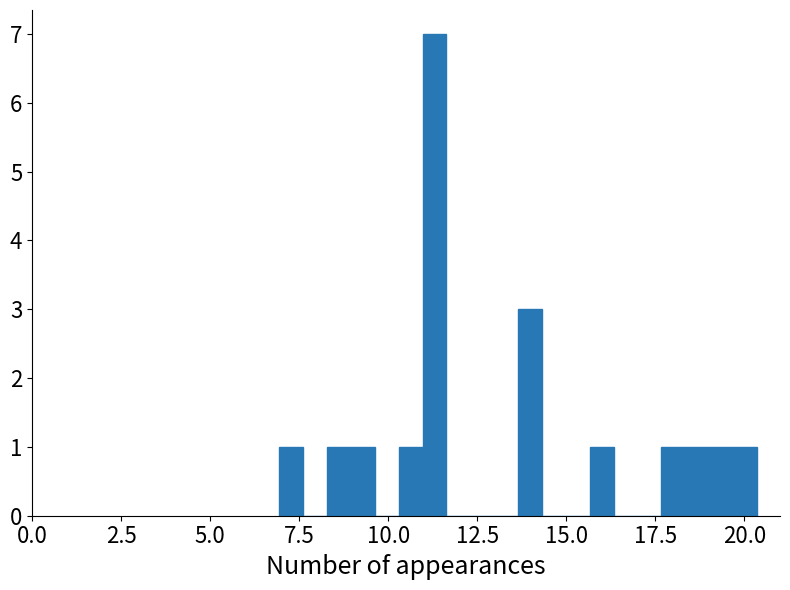

Around what value on the x-axis is the tallest bar? Give the approximate position of its centre, as read against the axis.

11.5